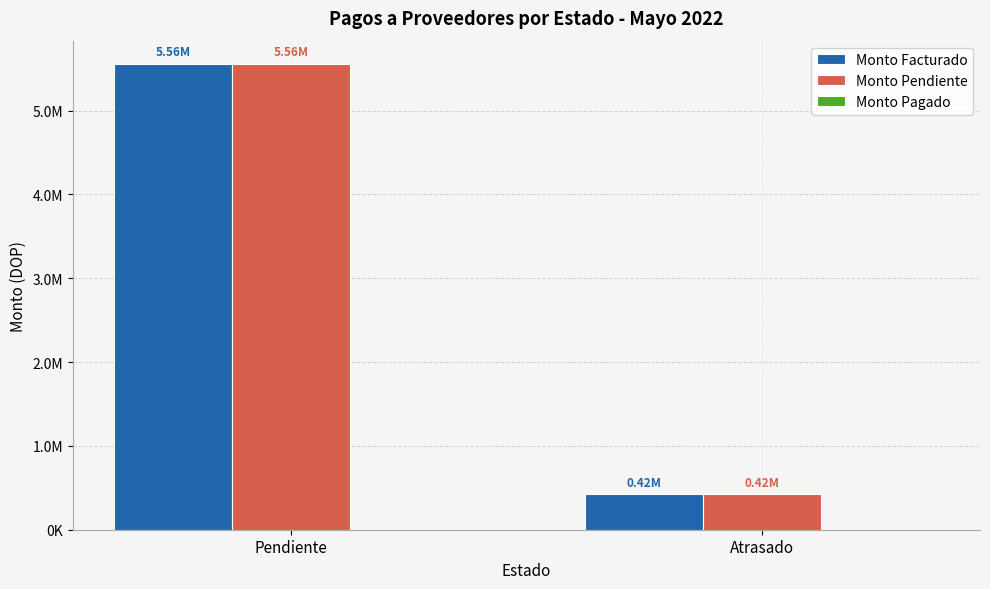

Are the bars grouped side by side (vs. stacked)?

Yes